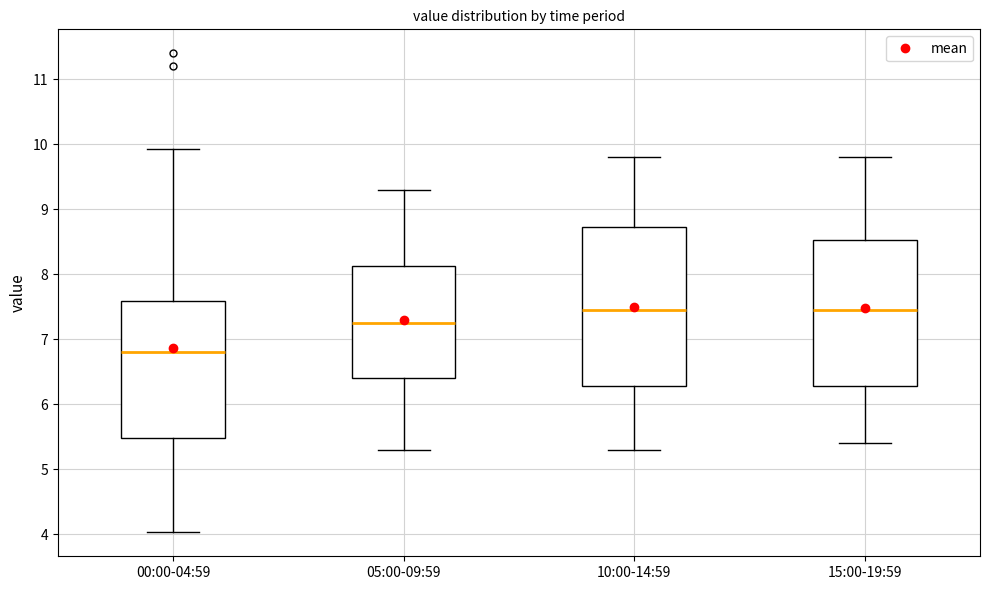

Reading left to right, transcribe this box plot: for each box, give where its median line is, the range the box spans, and where its two whiskers end, as read against the y-axis. The values are not printed on the chart, so give them approximately, as read against the axis.

00:00-04:59: median 6.8, box 5.5 to 7.6, whiskers 4.0 to 9.9
05:00-09:59: median 7.3, box 6.4 to 8.1, whiskers 5.3 to 9.3
10:00-14:59: median 7.5, box 6.3 to 8.7, whiskers 5.3 to 9.8
15:00-19:59: median 7.5, box 6.3 to 8.5, whiskers 5.4 to 9.8